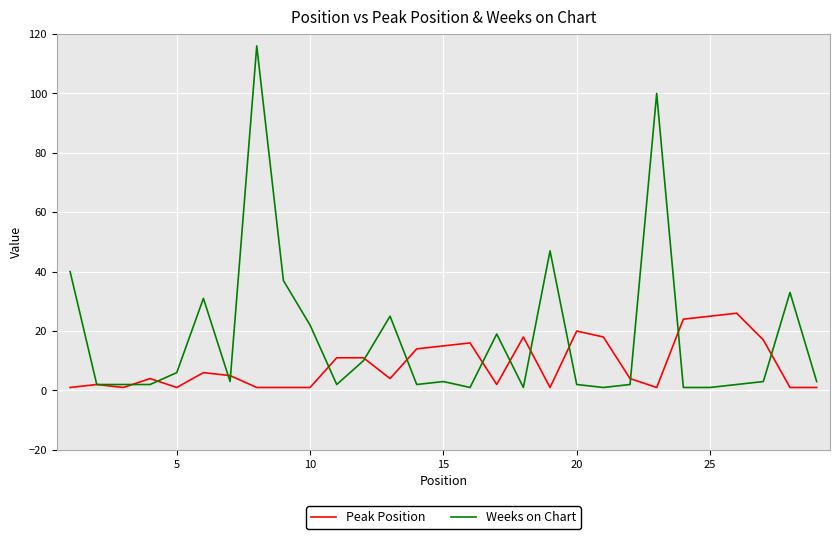

List the series in order of their overall mean, highest first.

Weeks on Chart, Peak Position